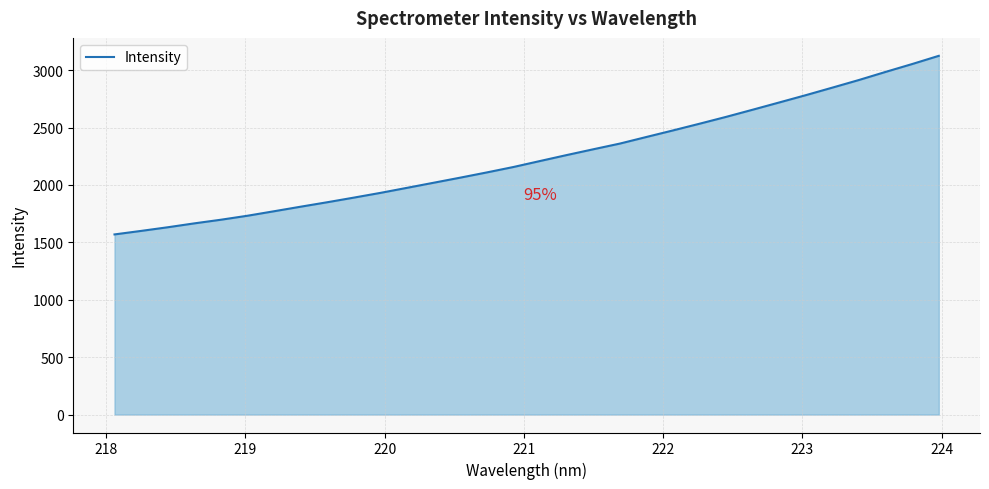

What is the maximum value shown in the chart?

3125.3